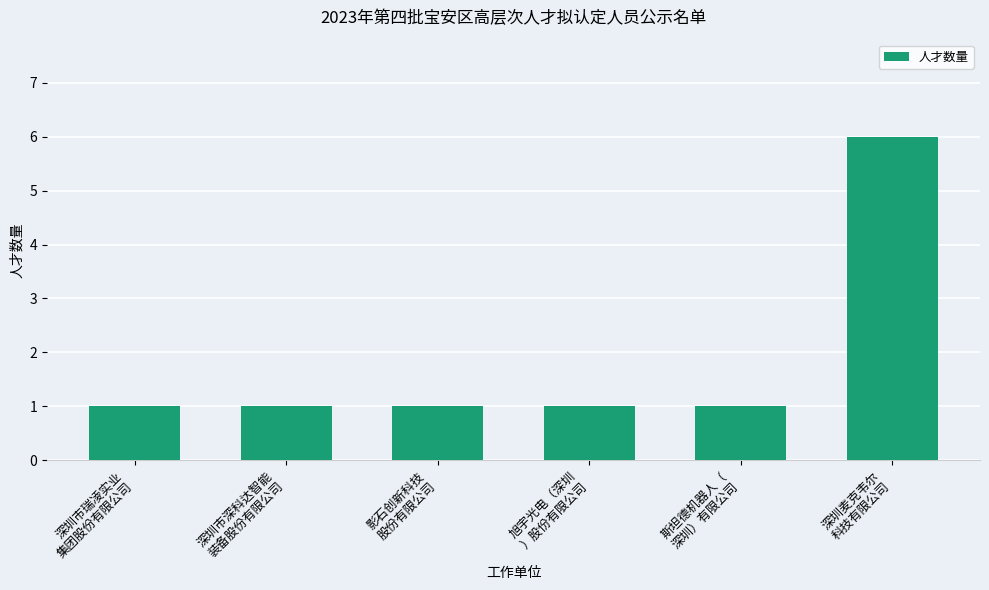

What is the difference between the maximum and second lowest values?

5